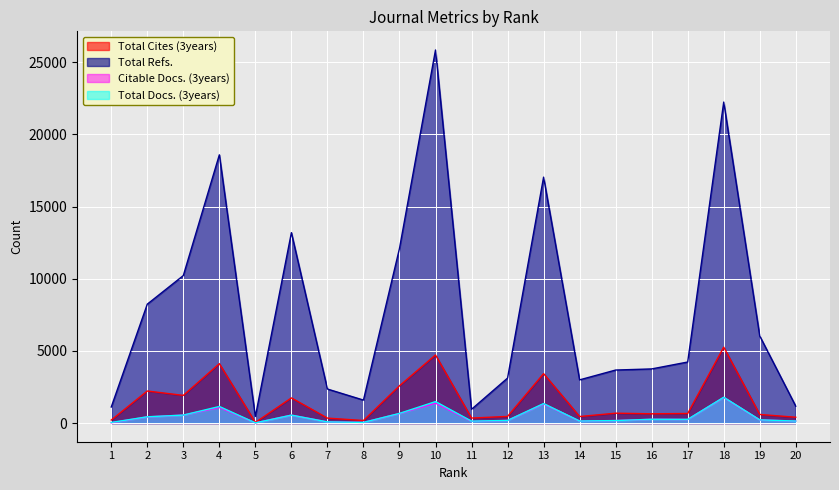

Reading left to right, extract all data points from this chart.

Total Cites (3years): 209	2221	1918	4116	44	1744	344	177	2582	4718	347	461	3425	453	685	642	663	5260	597	404
Total Refs.: 1112	8238	10218	18583	460	13192	2358	1592	12096	25845	955	3116	17037	2993	3674	3751	4229	22237	6032	1168
Citable Docs. (3years): 23	428	552	1080	15	549	81	46	657	1380	118	179	1323	137	172	261	249	1775	217	136
Total Docs. (3years): 43	435	553	1150	15	551	81	47	671	1488	133	184	1352	141	175	264	258	1789	223	140